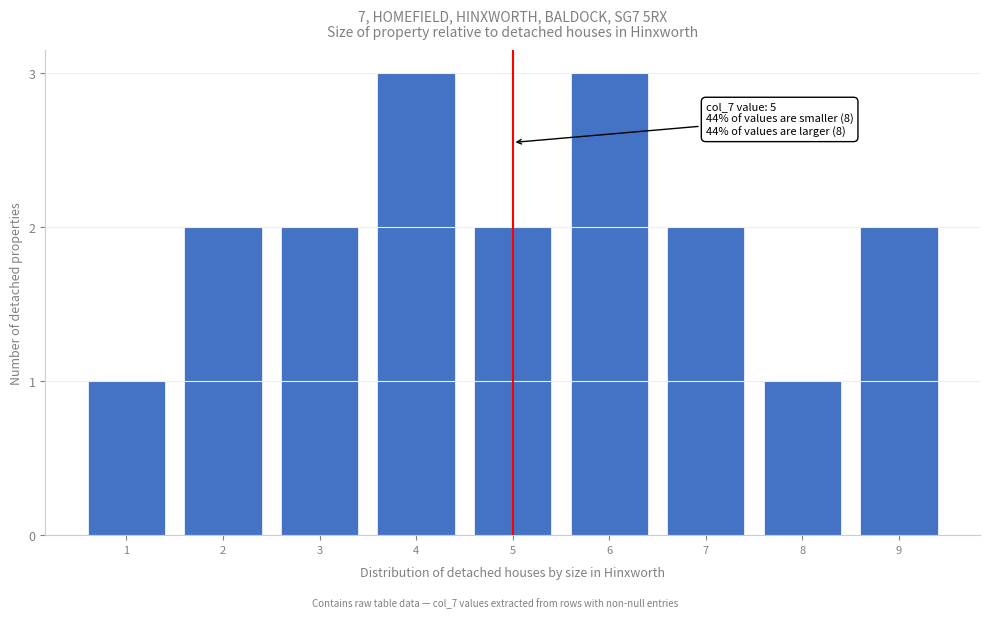

Reading right to left, list all the values displayed in this chart.

9=2	8=1	7=2	6=3	5=2	4=3	3=2	2=2	1=1